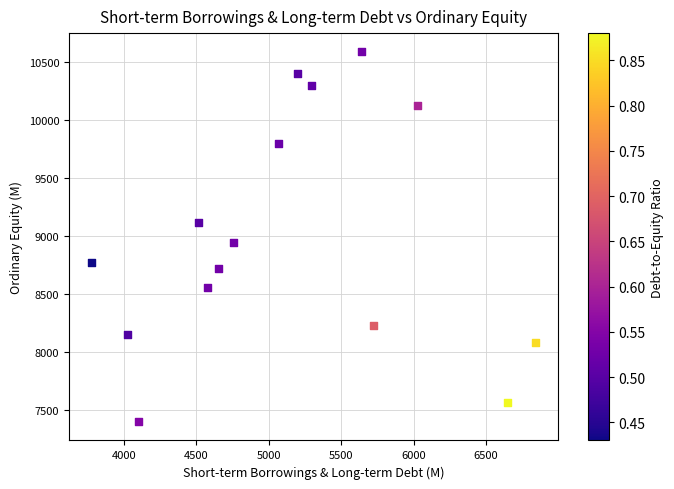

What is the range of X values (max minus min)?

3066